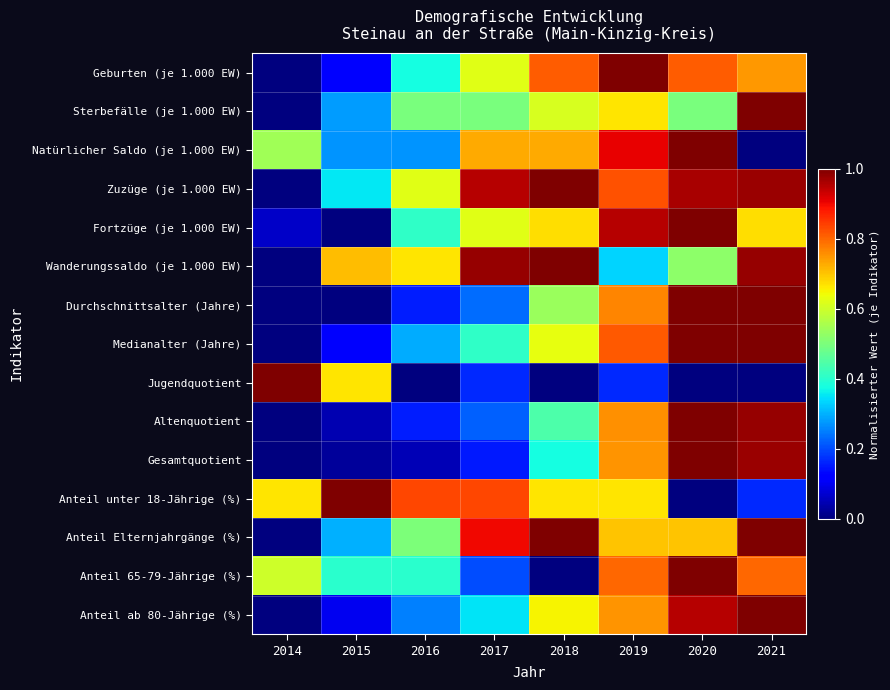

Which series changed the most between 2019 and 2020?

Anteil unter 18-Jährige (%)